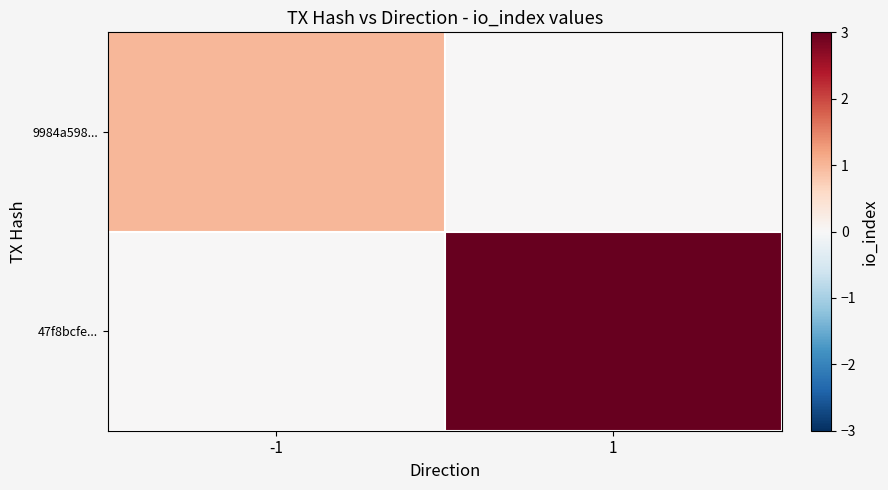

At which category does the chart reach its peak across all series?

1